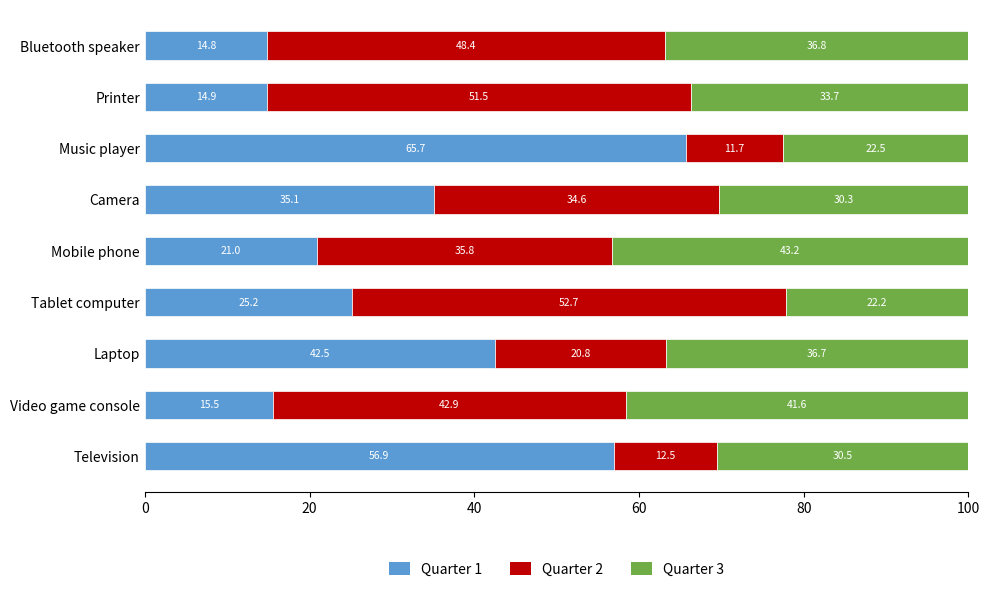

Which category has the highest value in the Quarter 1 series?

Music player